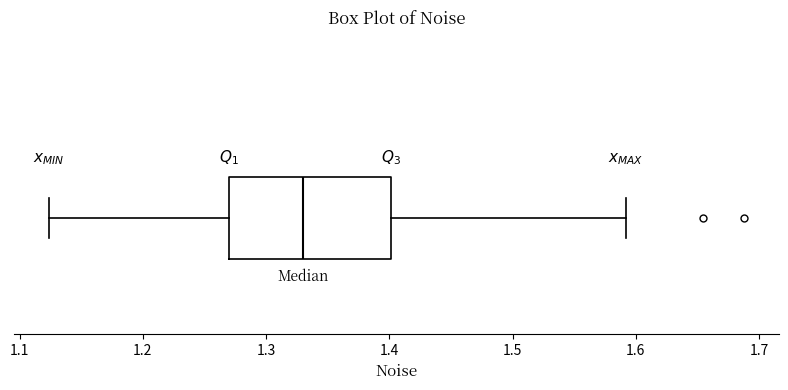

Where does the left whisker of the box end on the x-axis? The values are not printed on the chart, so give them approximately, as read against the axis.

1.12